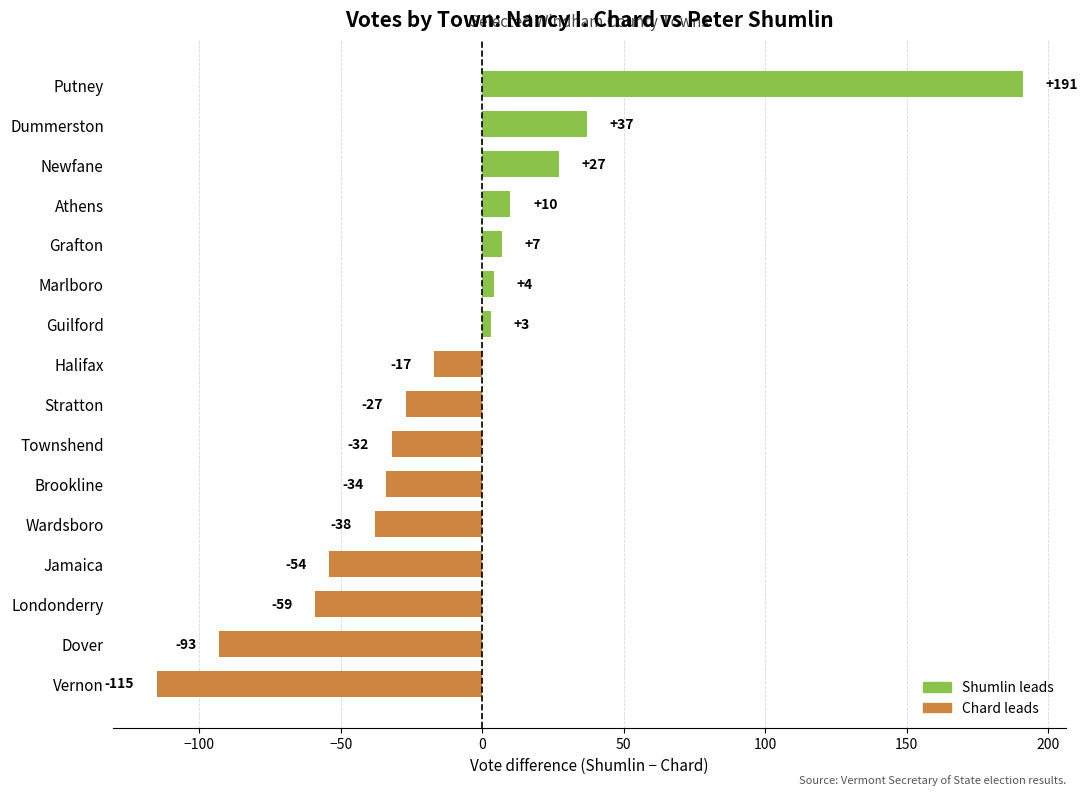

Reading bottom to top, what are all the values shown in this chart?

-115	-93	-59	-54	-38	-34	-32	-27	-17	3	4	7	10	27	37	191